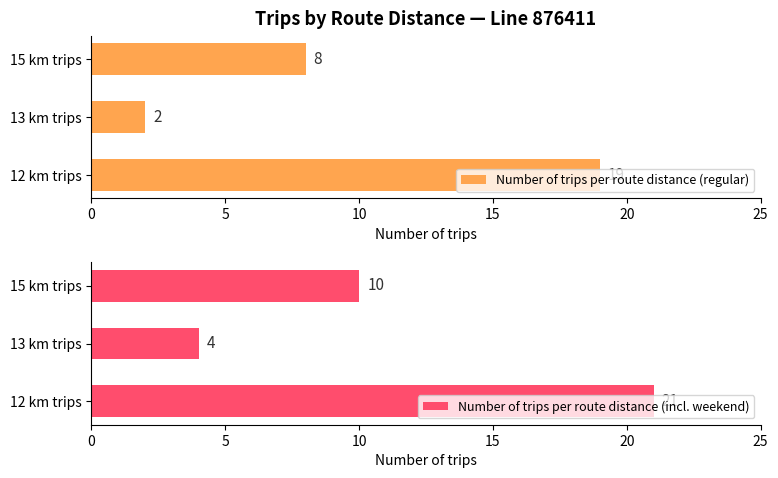

At which label is Number of trips per route distance (incl. weekend) closest to 12?

15 km trips